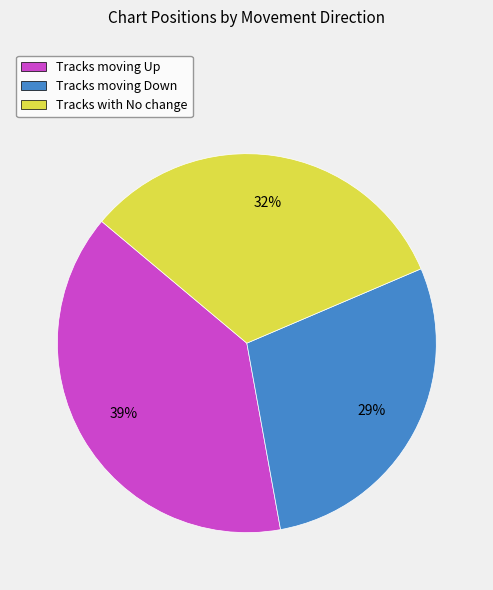

Is it true that Tracks with No change is 32% of the pie?

True